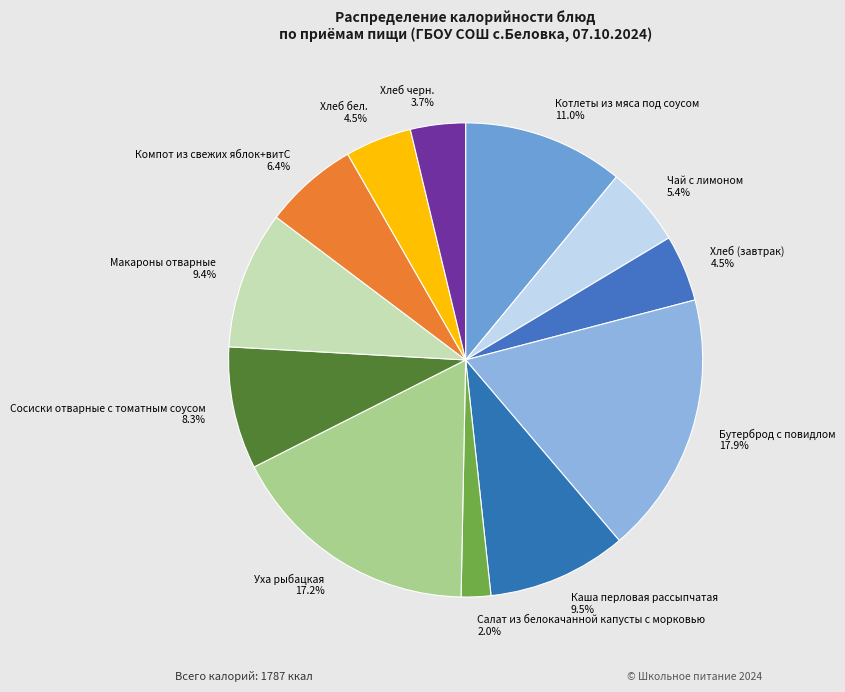

To the nearest percent, what is the difference between the largest and smallest slice percentages?

16%